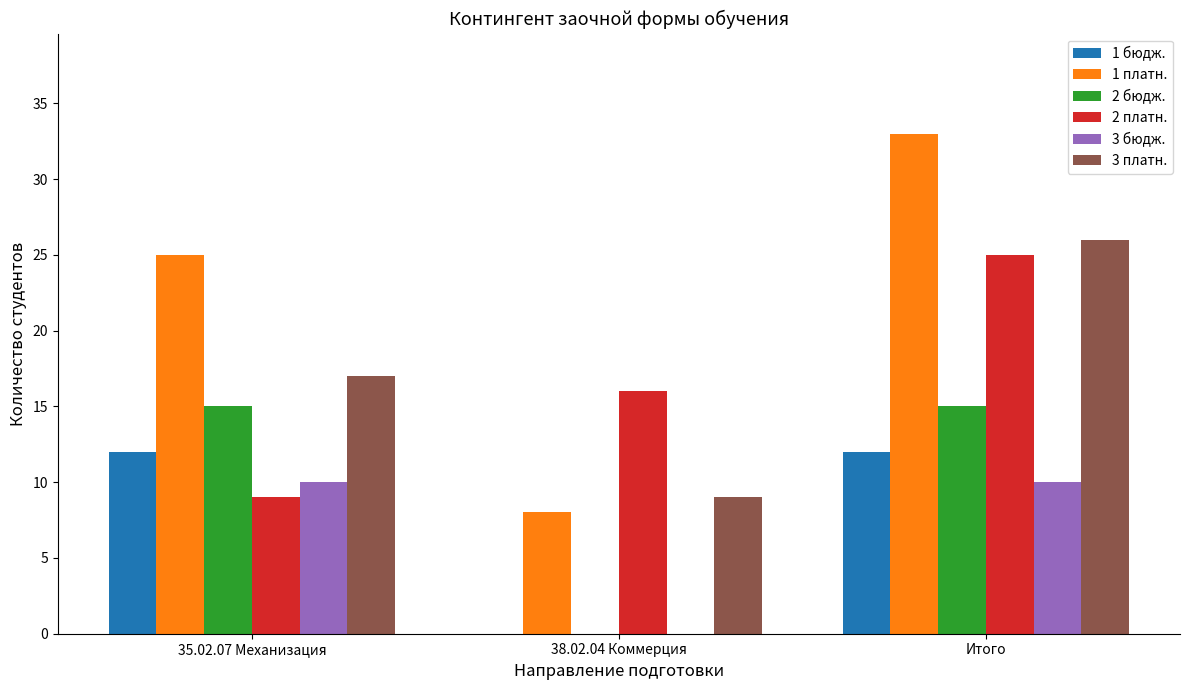

Which series changed the most between 38.02.04 Коммерция and Итого?

1 платн.